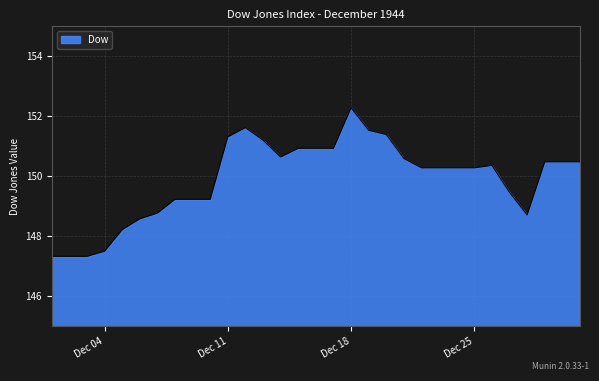

What is the minimum value shown in the chart?

147.3